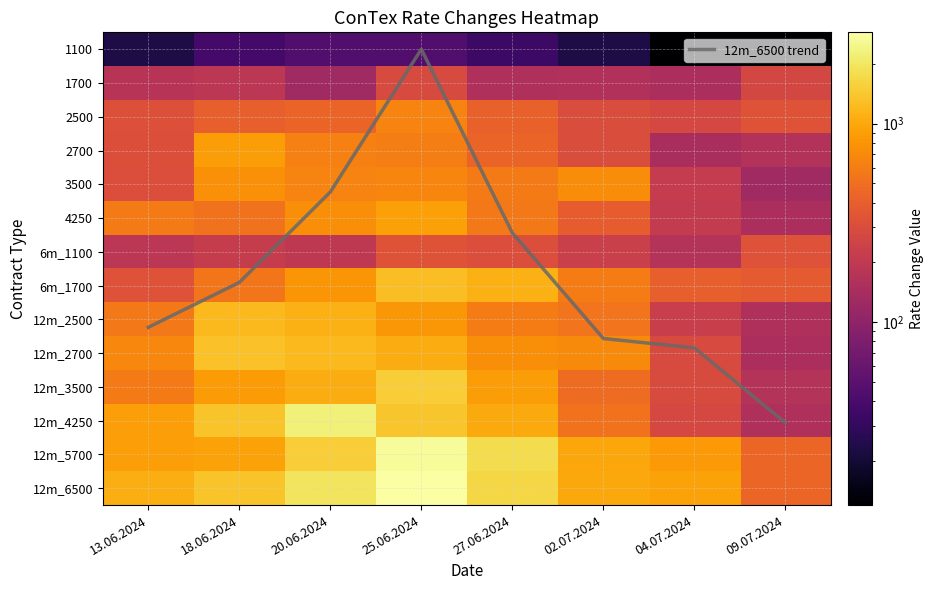

How many series are shown in this chart?

15